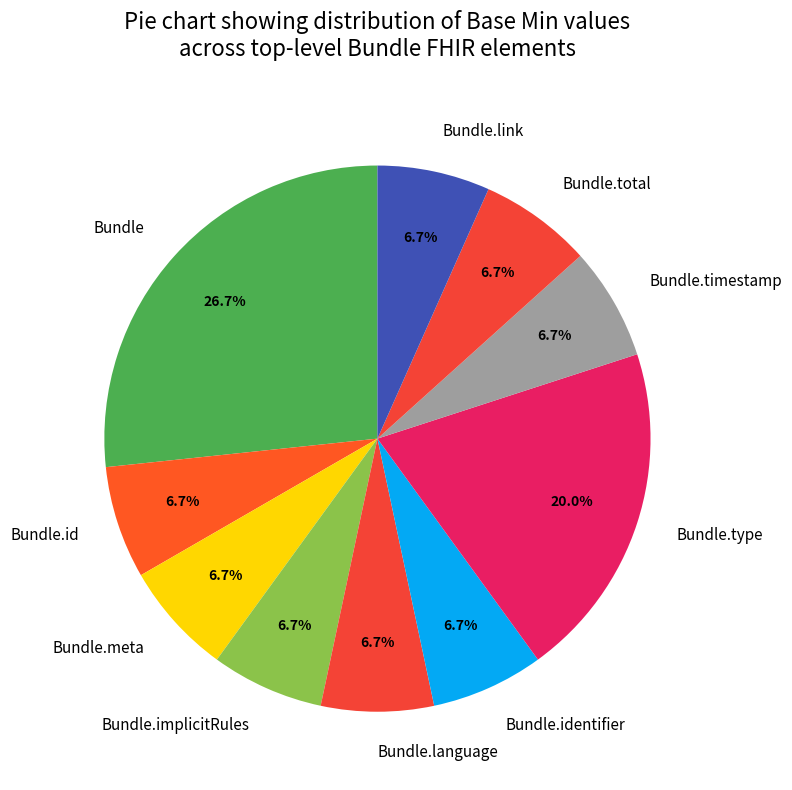

Which slice is the largest?

Bundle